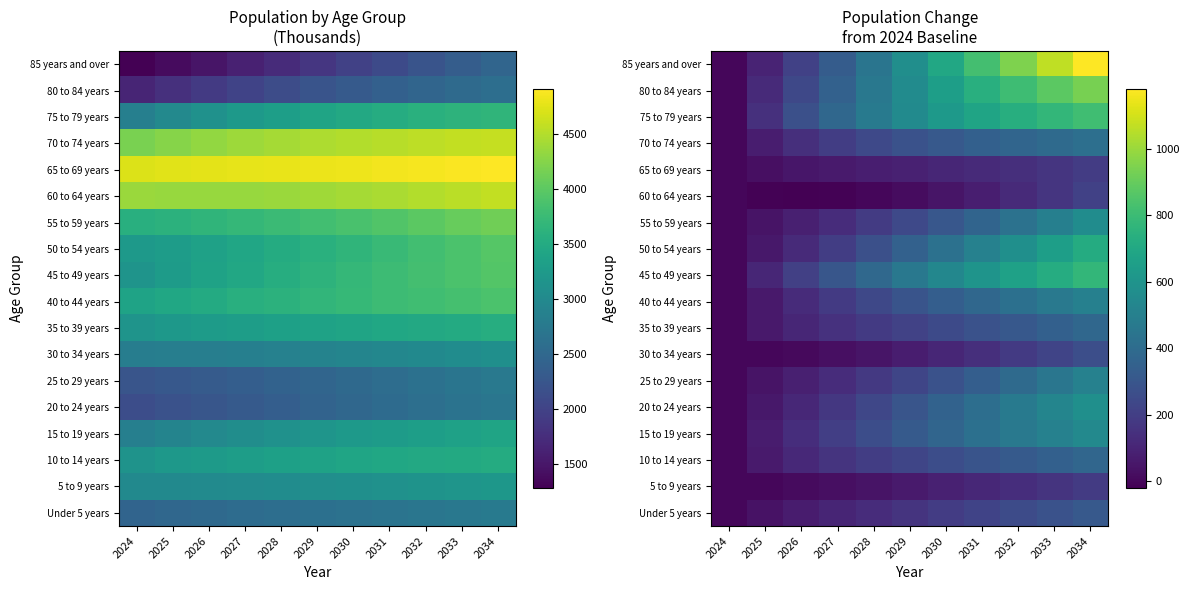

How many series are shown in this chart?

18